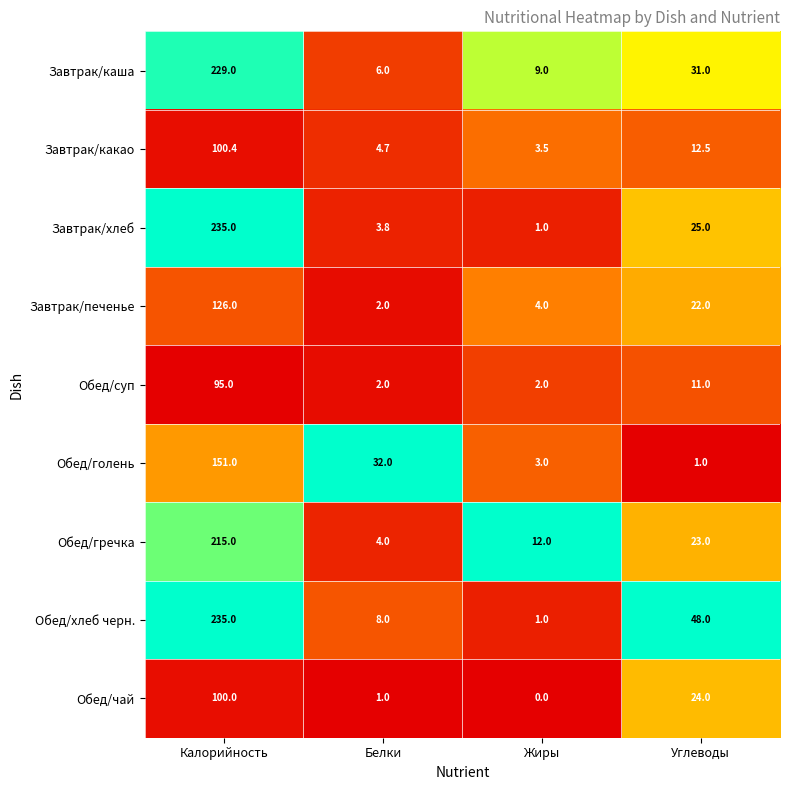

What is the difference between the second highest and second lowest values in the Завтрак/каша series?

22.0